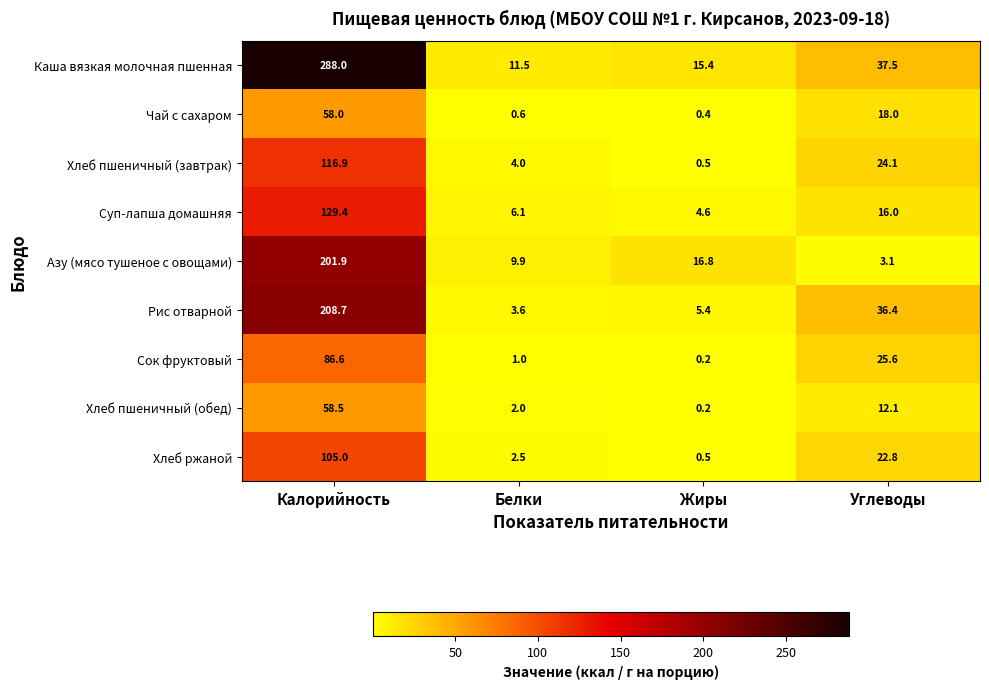

What is the minimum value shown in the chart?

0.2